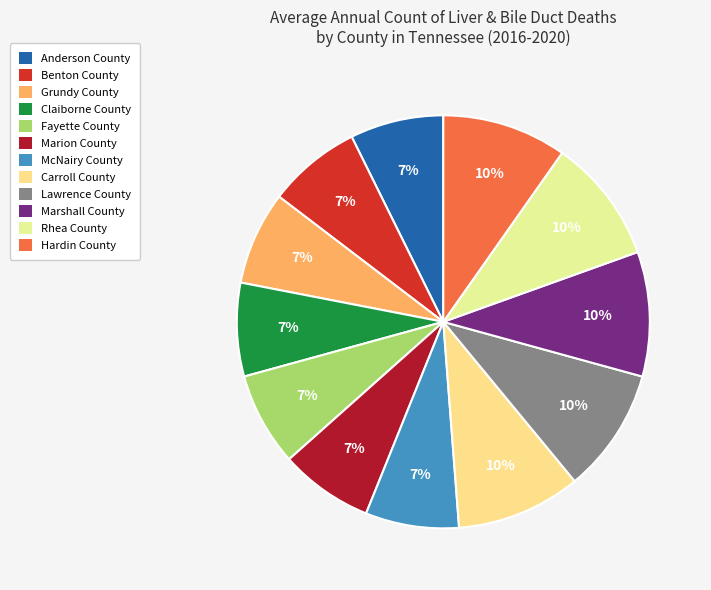

To the nearest percent, what is the combined percentage of Fayette County and Claiborne County?

15%